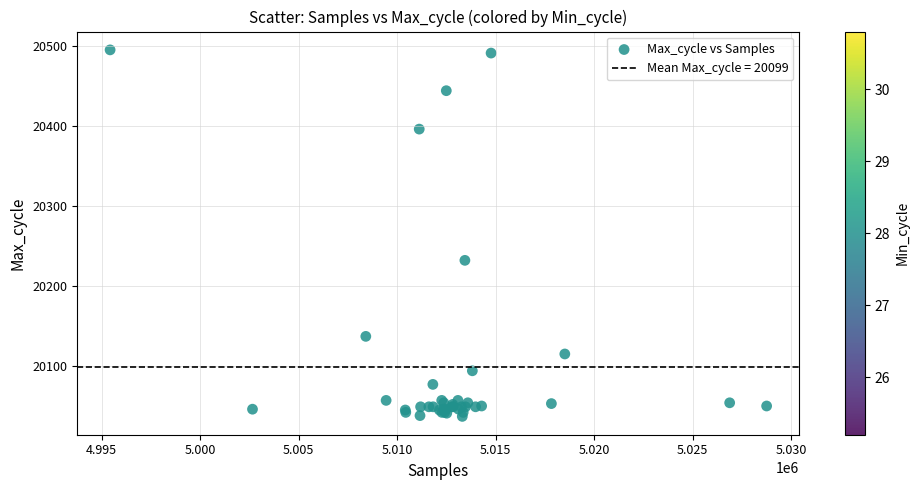

What Y value in the scatter plot is closest to 20266?

20232